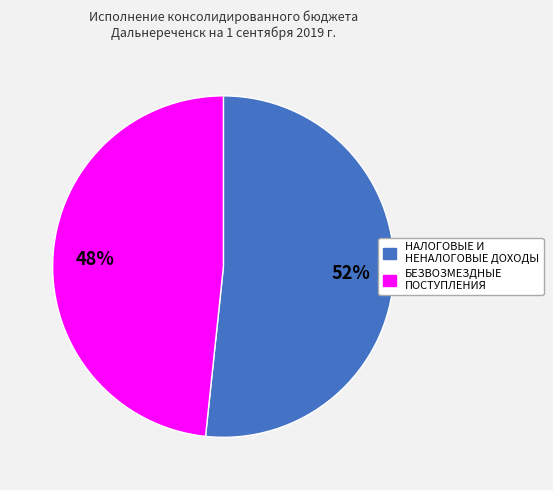

What percentage is the НАЛОГОВЫЕ И НЕНАЛОГОВЫЕ ДОХОДЫ slice, to the nearest percent?

52%